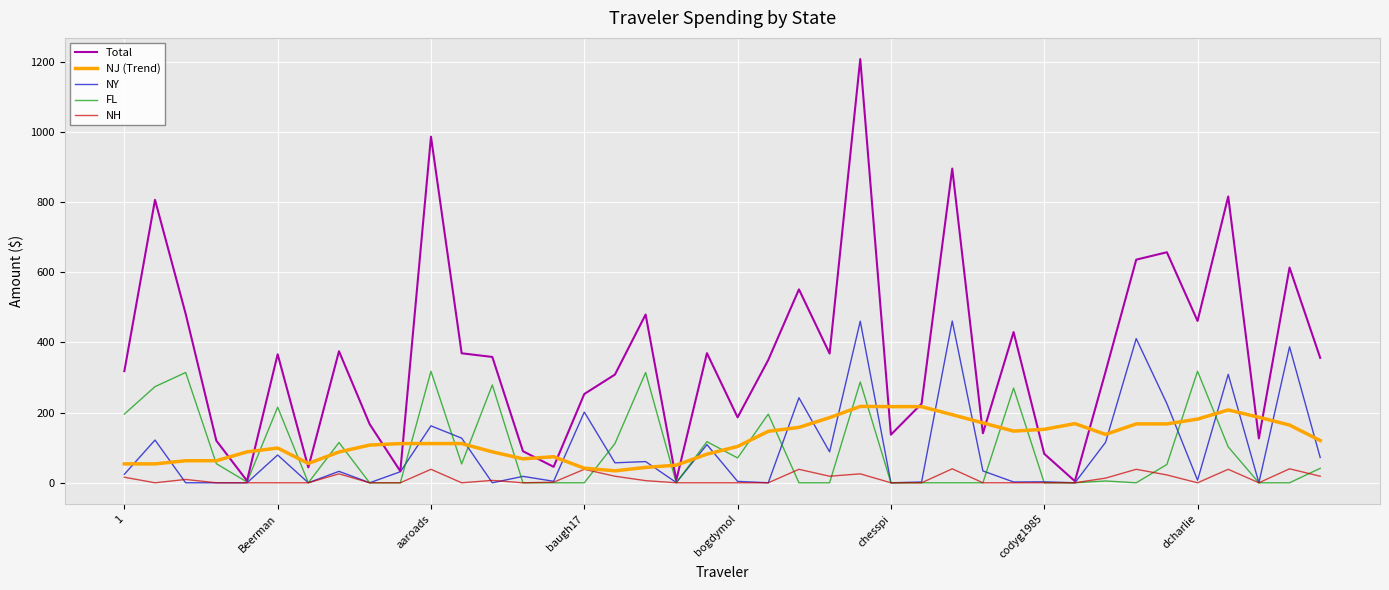

Rank the series by their maximum value, from highest to lowest.

Total, NY, FL, NJ (Trend), NH